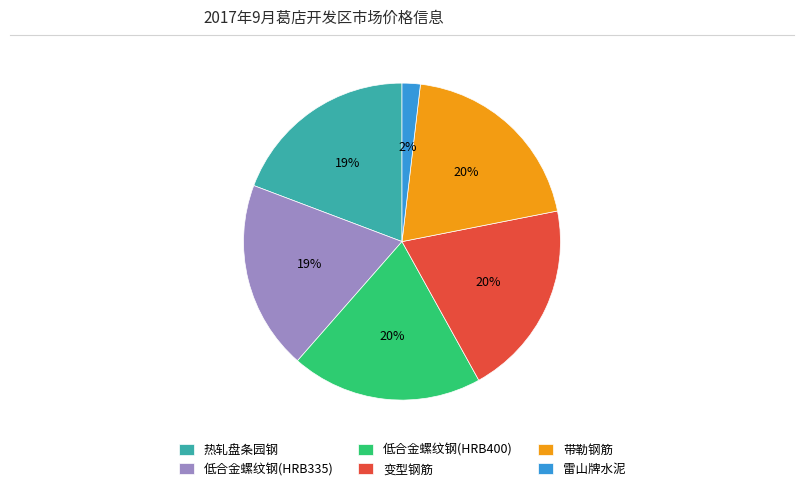

Is it true that 变型钢筋 is 20% of the pie?

True